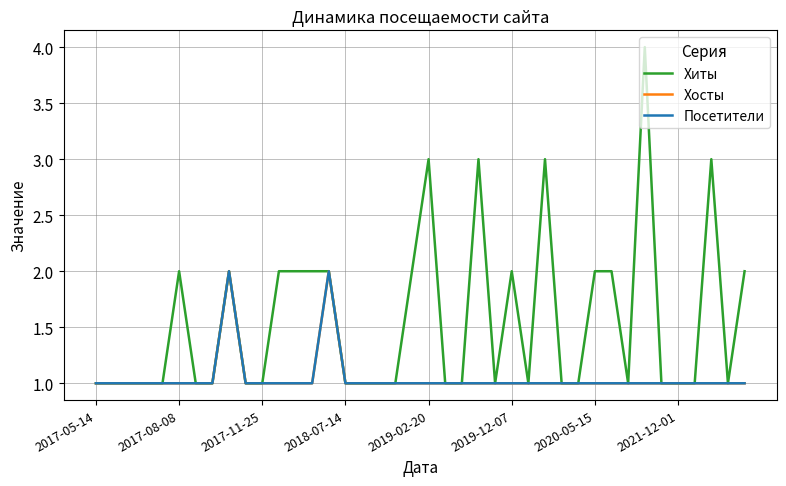

What is the value of the Посетители point at the 3rd from the left?

1